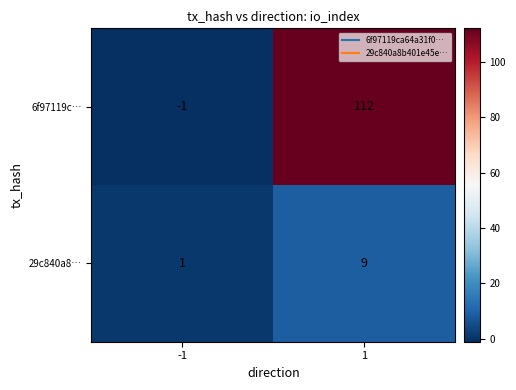

What is the total value across all series at 1?

121